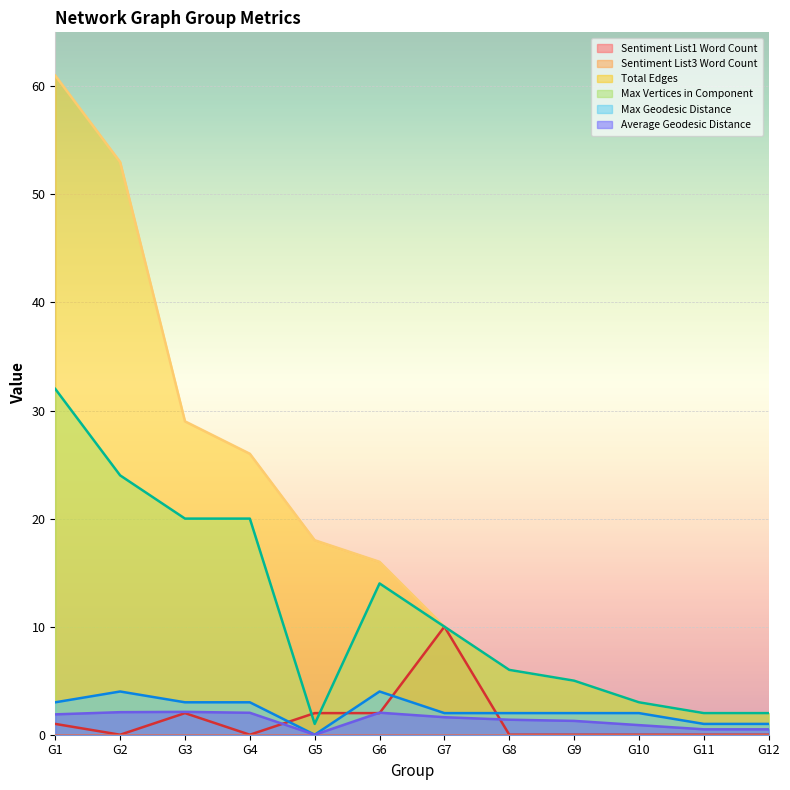

The Max Geodesic Distance series shows 1.0 at G4. True or false?

False